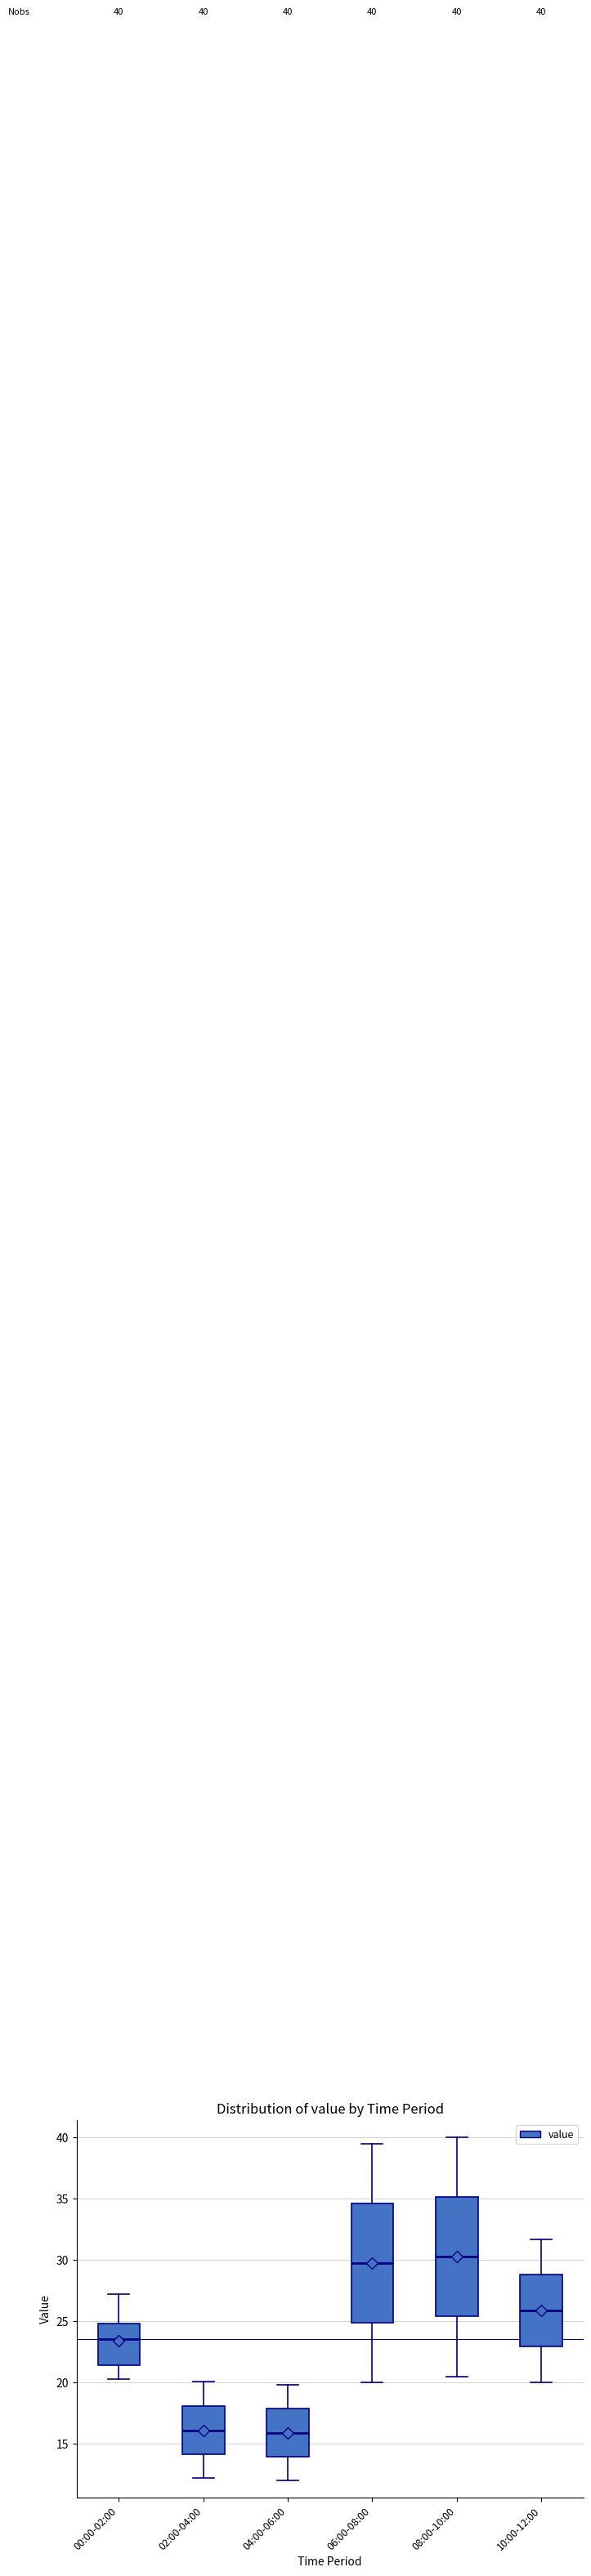

Which box's median line is the highest?

08:00-10:00